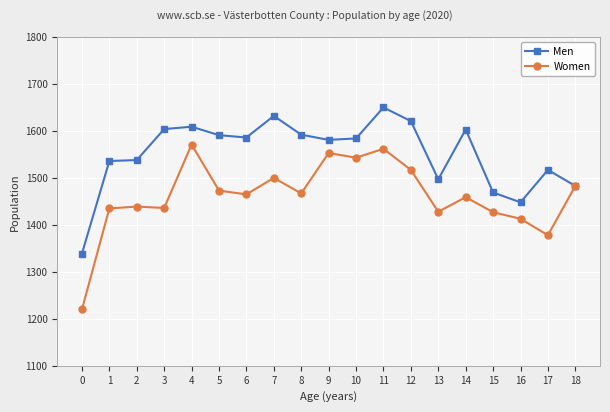

List the series in order of their peak value, lowest first.

Women, Men